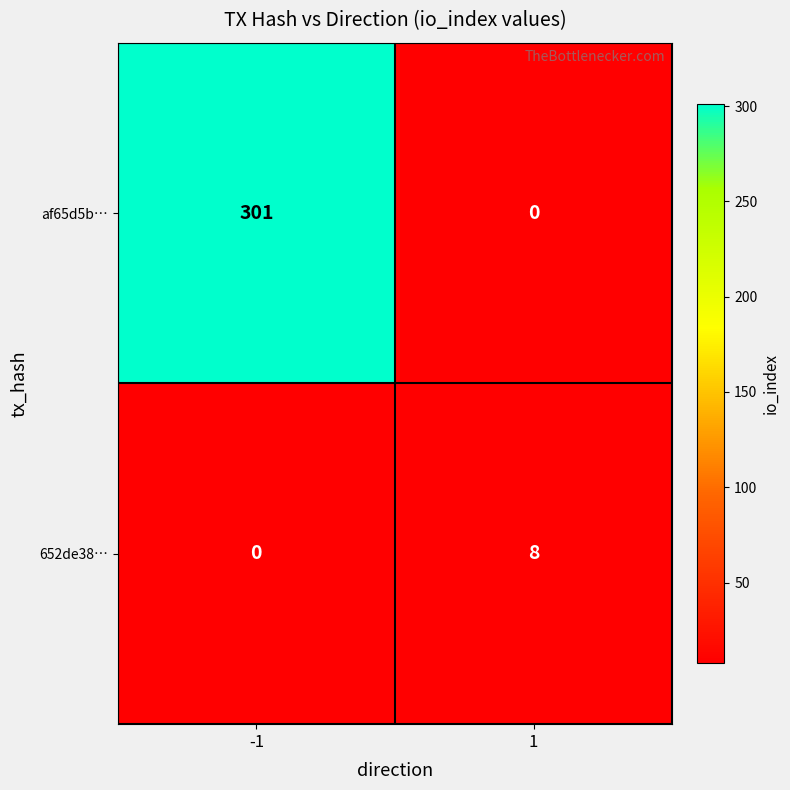

List the series in order of their overall mean, highest first.

af65d5b…, 652de38…